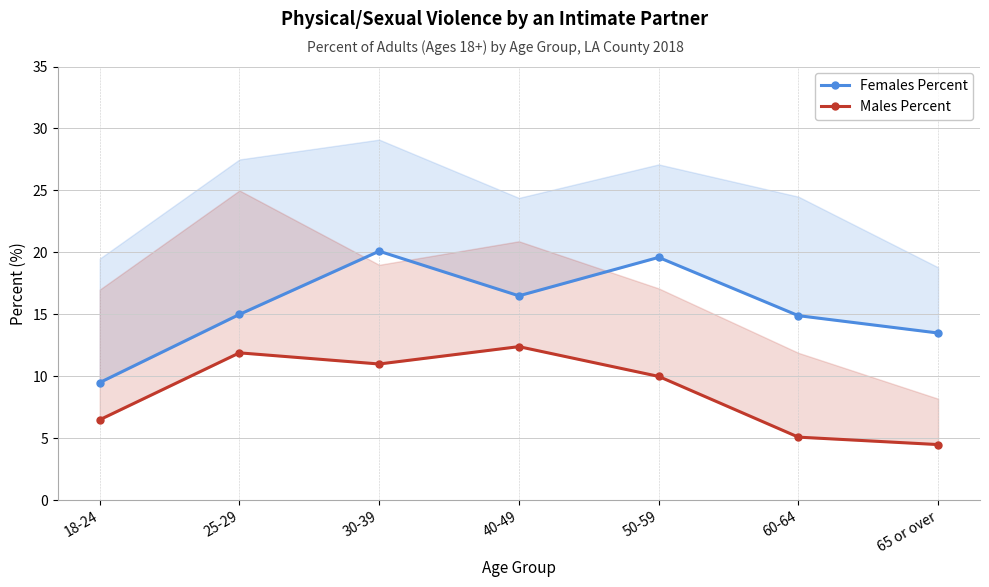

Between 40-49 and 60-64, which series saw the biggest shift?

Males Percent